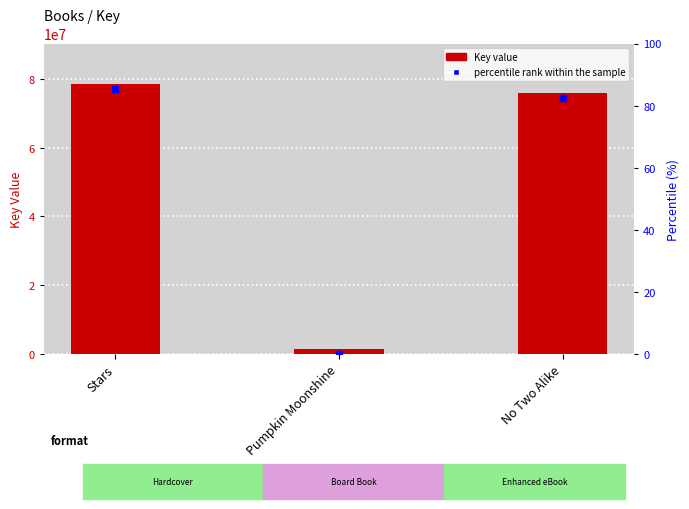

Is the value of percentile rank within the sample at Pumpkin Moonshine greater than the value of Key at Stars?

No